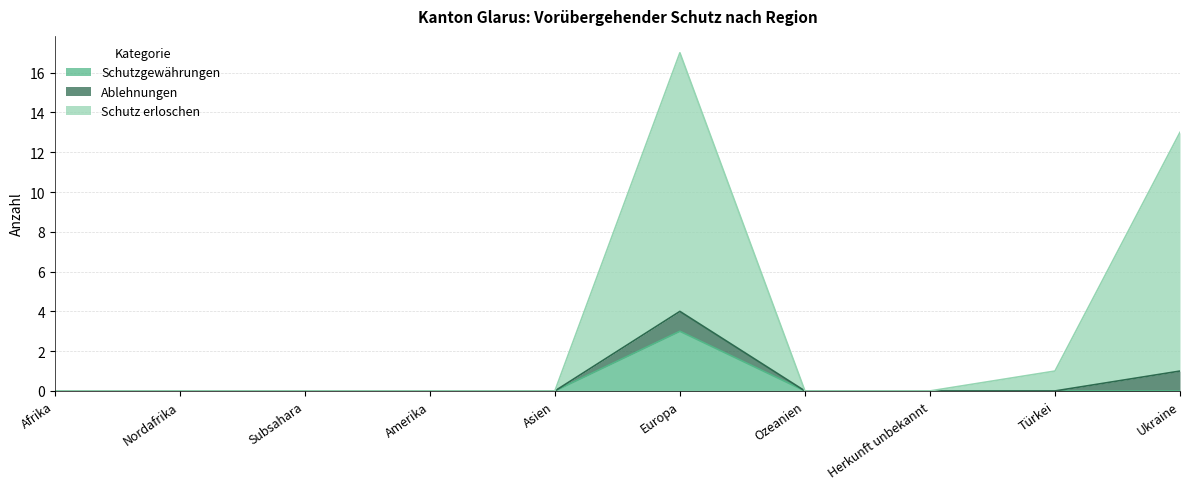

At which category does Schutzgewährungen reach its first local peak?

Europa